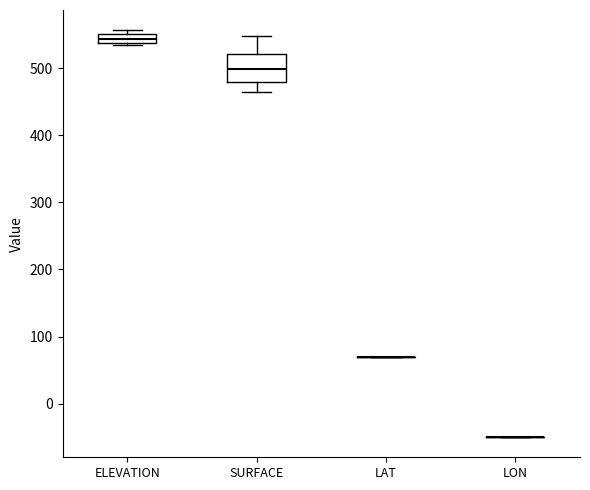

Which box is the tallest, from its lower edge to its upper edge?

SURFACE